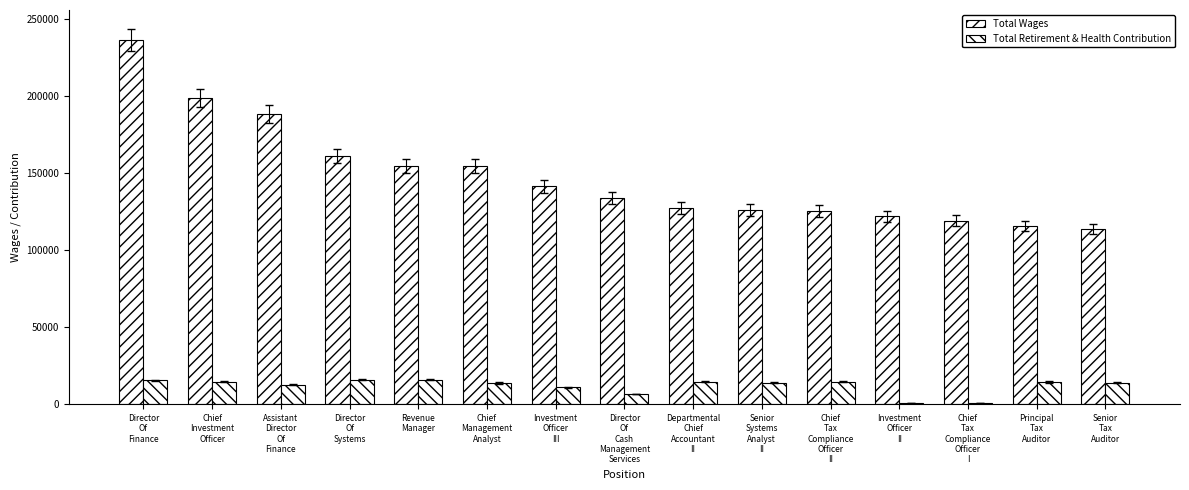

Reading left to right, what are all the values shown in this chart?

Total Wages: Director
Of
Finance=236475	Chief
Investment
Officer=198705	Assistant
Director
Of
Finance=188240	Director
Of
Systems=161038	Revenue
Manager=154574	Chief
Management
Analyst=154572	Investment
Officer
III=141401	Director
Of
Cash
Management
Services=133836	Departmental
Chief
Accountant
II=127047	Senior
Systems
Analyst
II=125874	Chief
Tax
Compliance
Officer
II=125190	Investment
Officer
II=121827	Chief
Tax
Compliance
Officer
I=118948	Principal
Tax
Auditor=115605	Senior
Tax
Auditor=113521
Total Retirement & Health Contribution: Director
Of
Finance=15400	Chief
Investment
Officer=14630	Assistant
Director
Of
Finance=12568	Director
Of
Systems=15869	Revenue
Manager=15857	Chief
Management
Analyst=13772	Investment
Officer
III=10977	Director
Of
Cash
Management
Services=6540	Departmental
Chief
Accountant
II=14630	Senior
Systems
Analyst
II=13924	Chief
Tax
Compliance
Officer
II=14630	Investment
Officer
II=513	Chief
Tax
Compliance
Officer
I=513	Principal
Tax
Auditor=14457	Senior
Tax
Auditor=13924